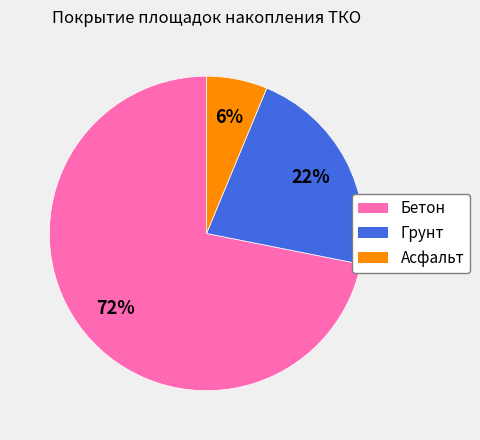

Does Бетон account for over 50% of the chart?

Yes